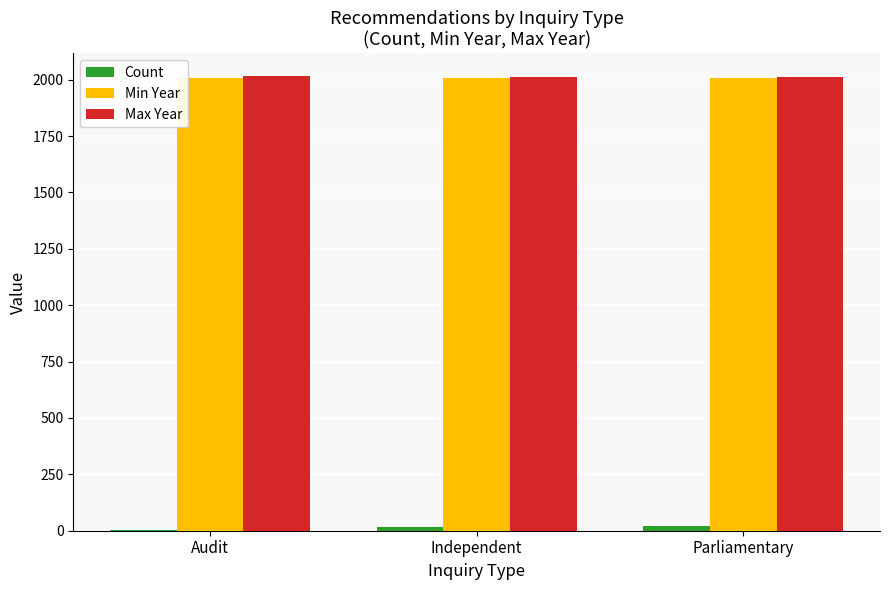

What is the sum of the Min Year values at Independent and Audit?

4017